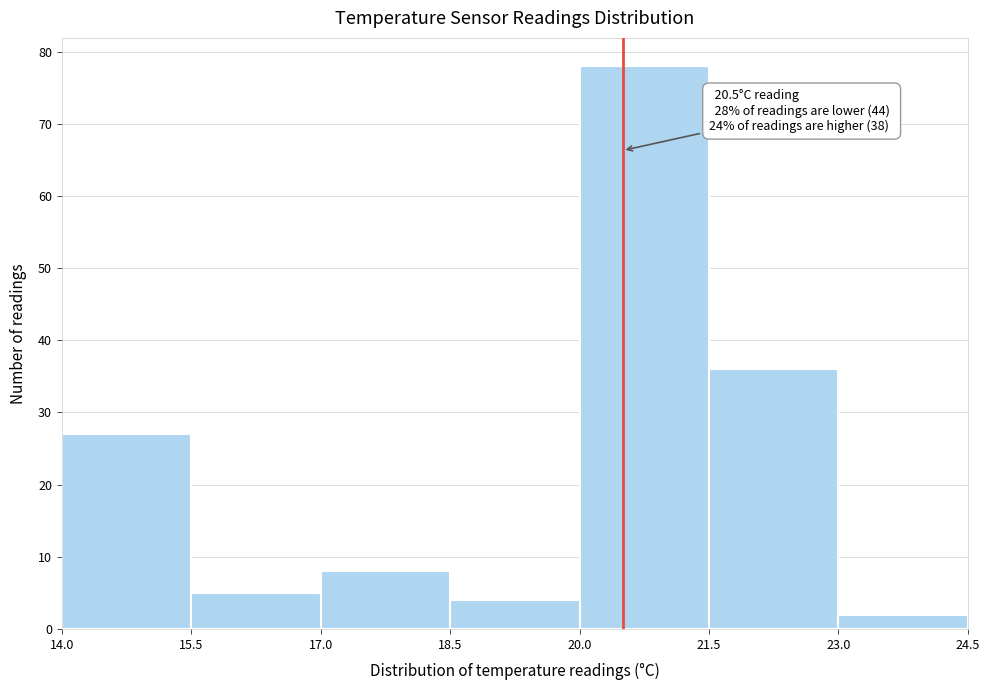

Over which range of the x-axis is the bar tallest?

20.0 to 21.5